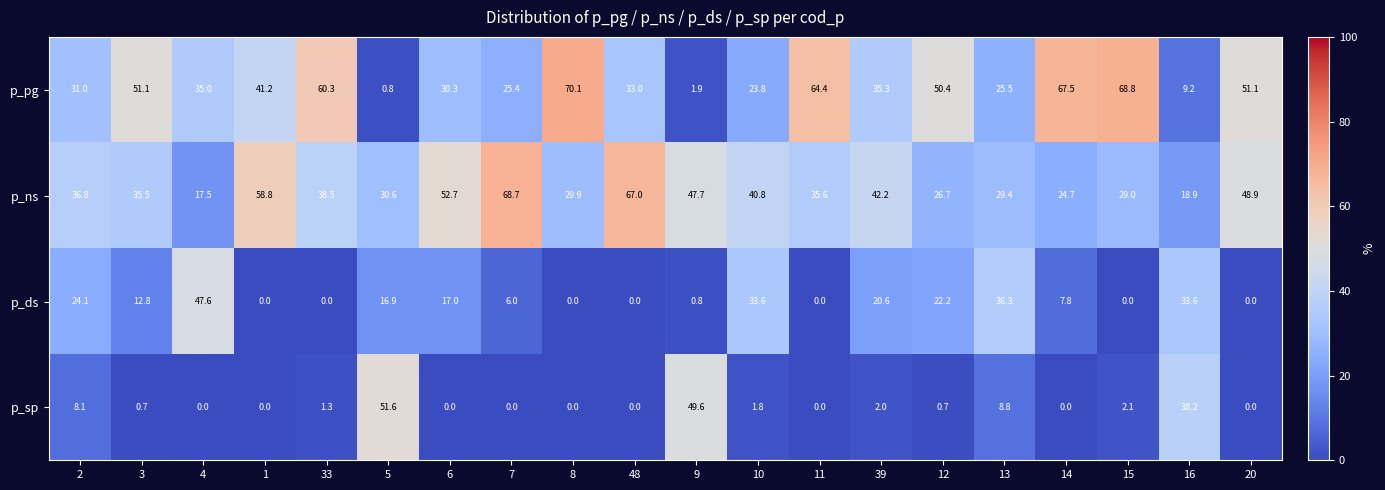

How many categories are shown in the chart?

20